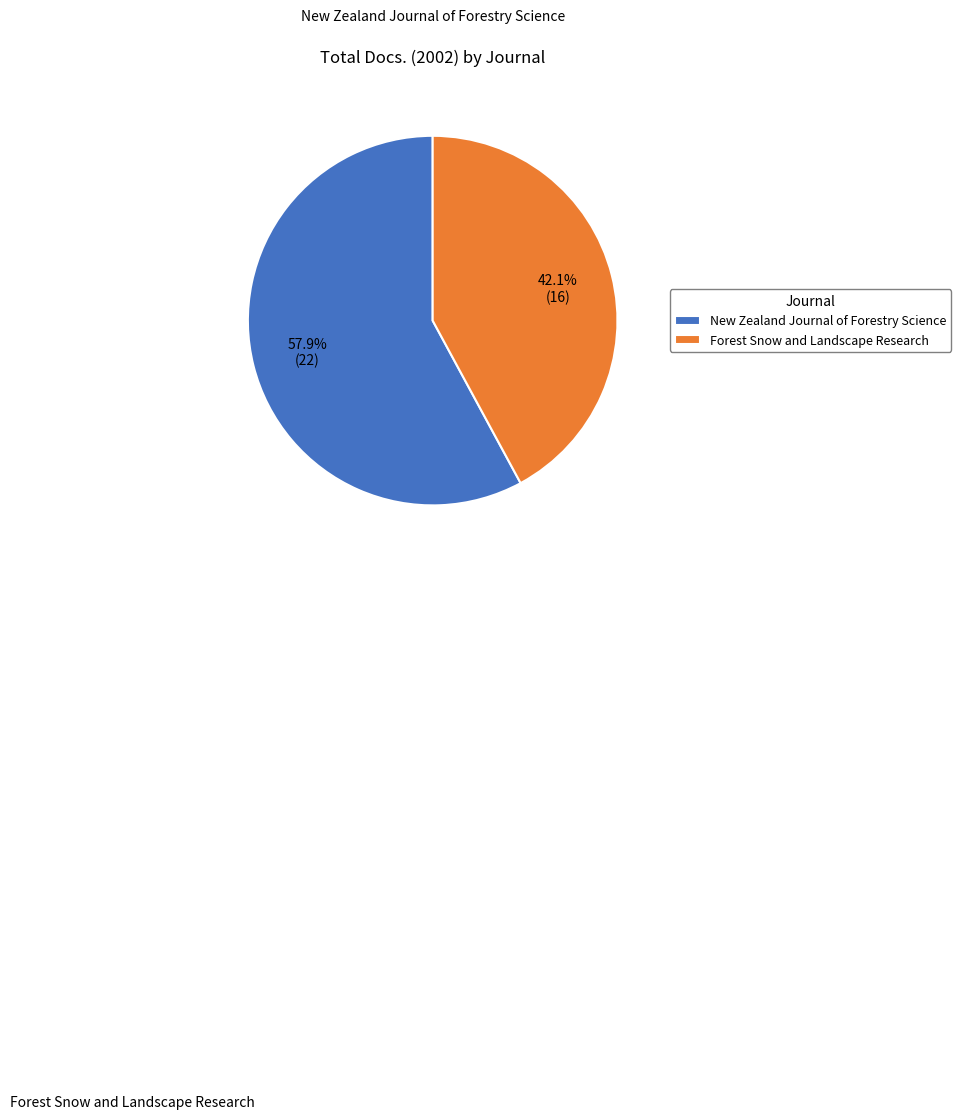

To the nearest percent, what is the average slice percentage?

50%